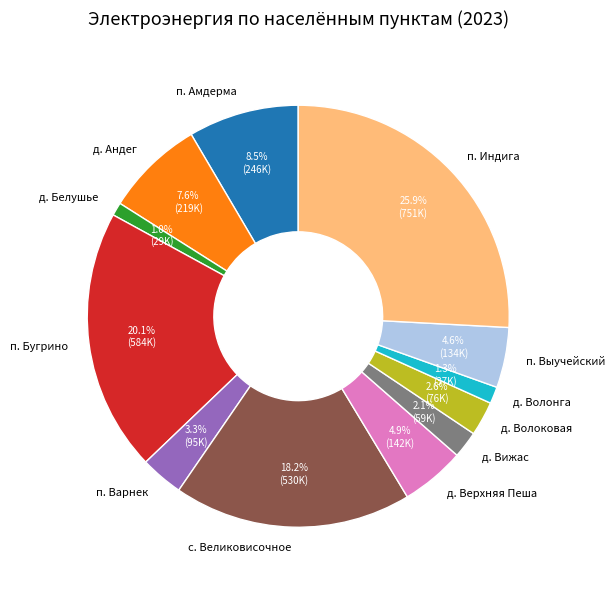

To the nearest percent, what is the combined percentage of д. Андег and с. Великовисочное?

26%